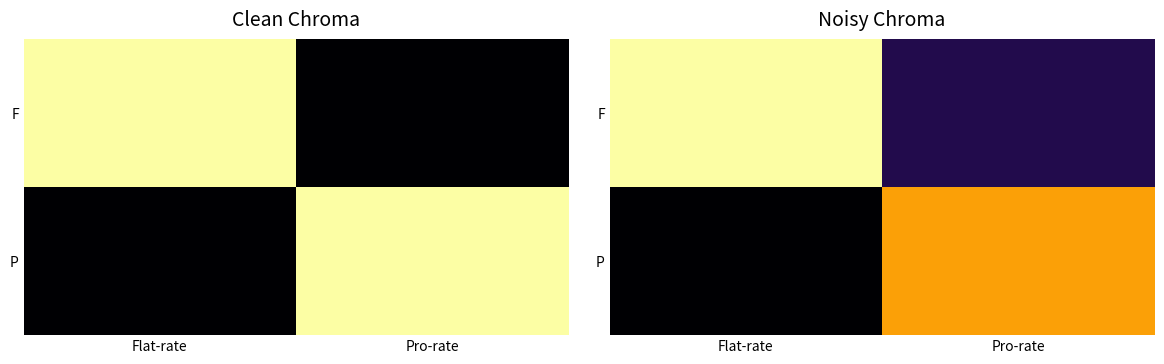

What is the maximum value shown in the chart?

1.0